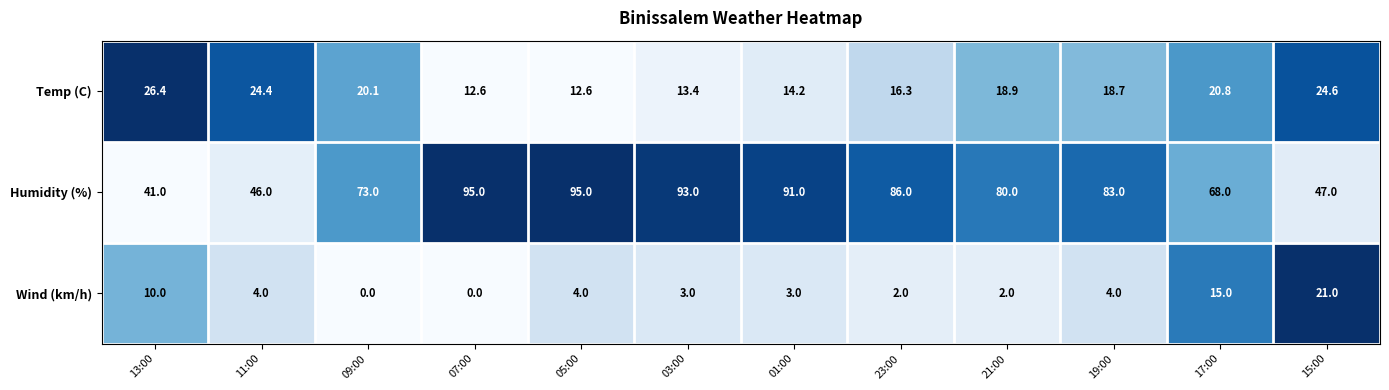

Is it true that Humidity (%) equals 86.0 at 23:00?

True